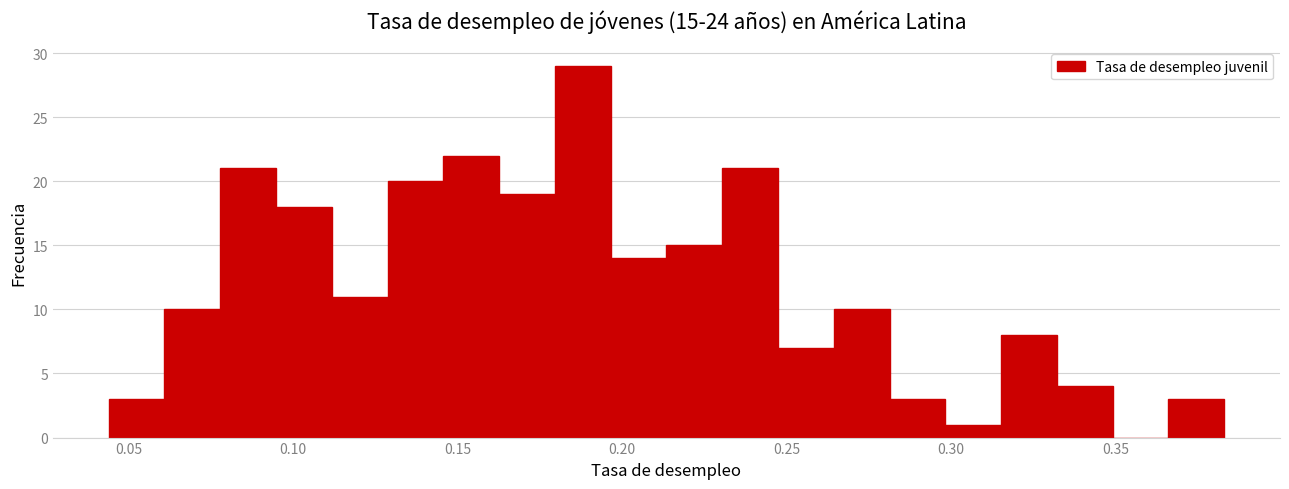

Around what value on the x-axis is the tallest bar? Give the approximate position of its centre, as read against the axis.

0.190